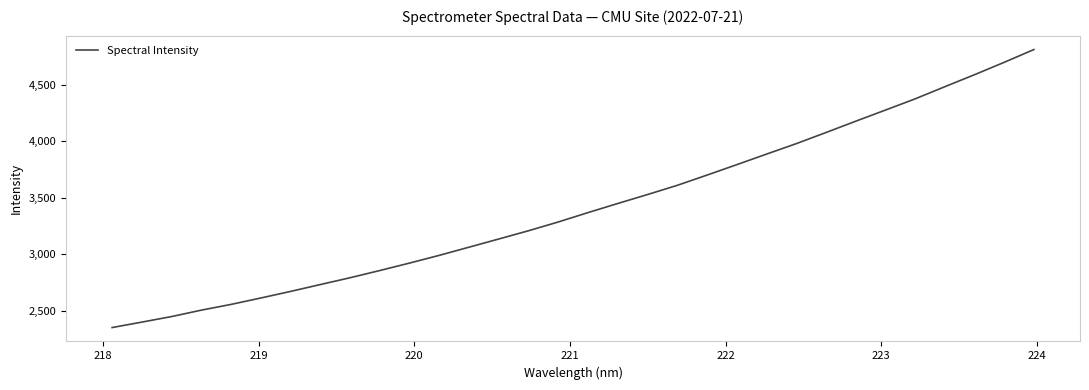

What is the maximum value shown in the chart?

4809.2